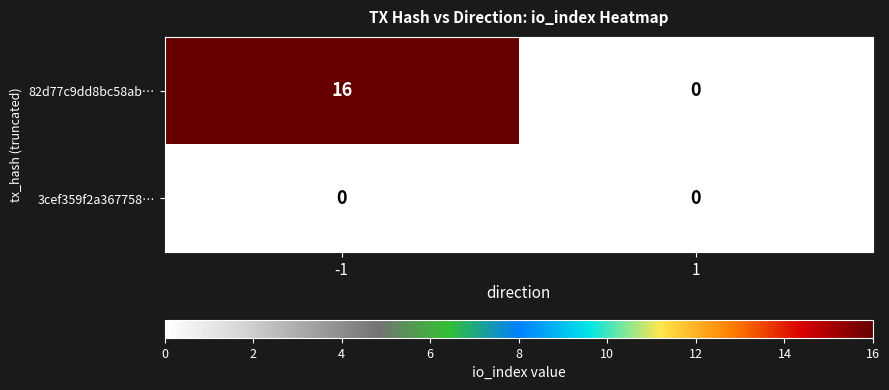

Rank the series at 1 from lowest to highest value.

82d77c9dd8bc58abaa8ec7b98a349800e6c6446, 3cef359f2a3677585851c42c79d34fba905c6a8